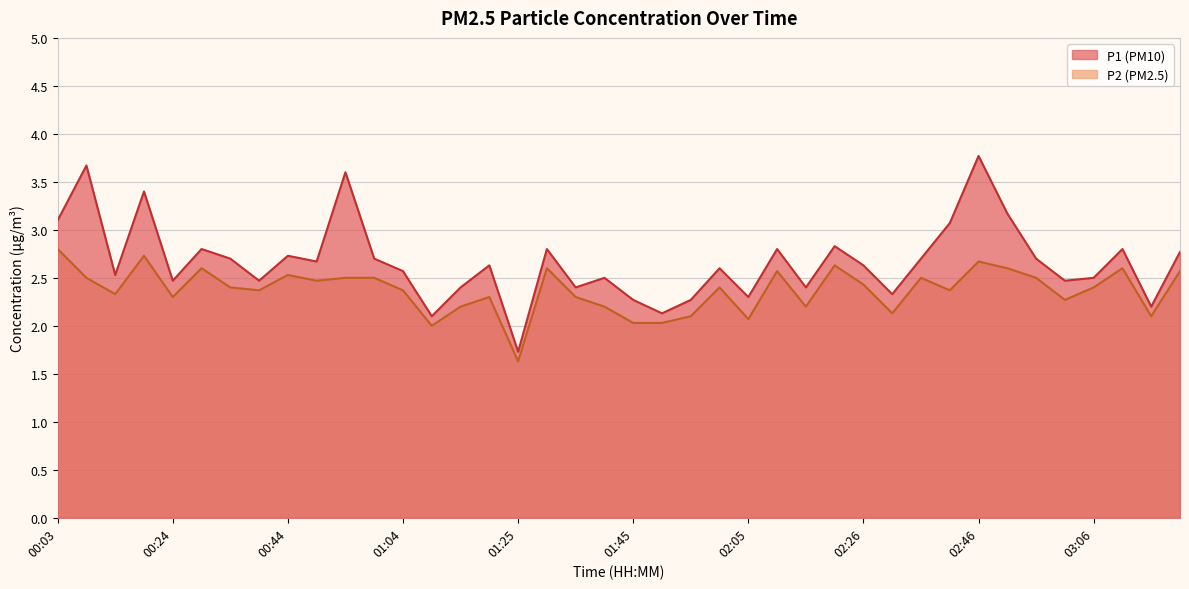

At how many categories does at least one series exceed 2?

39